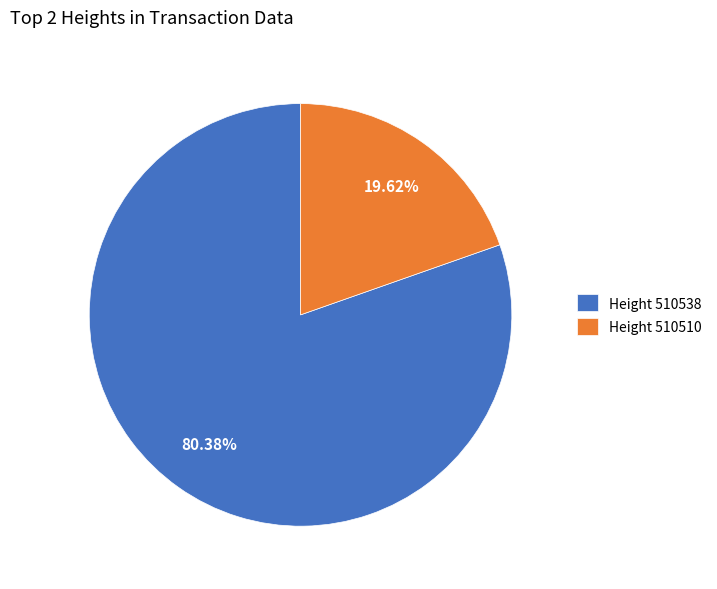

Do Height 510510 and Height 510538 together represent more than half of the pie?

Yes